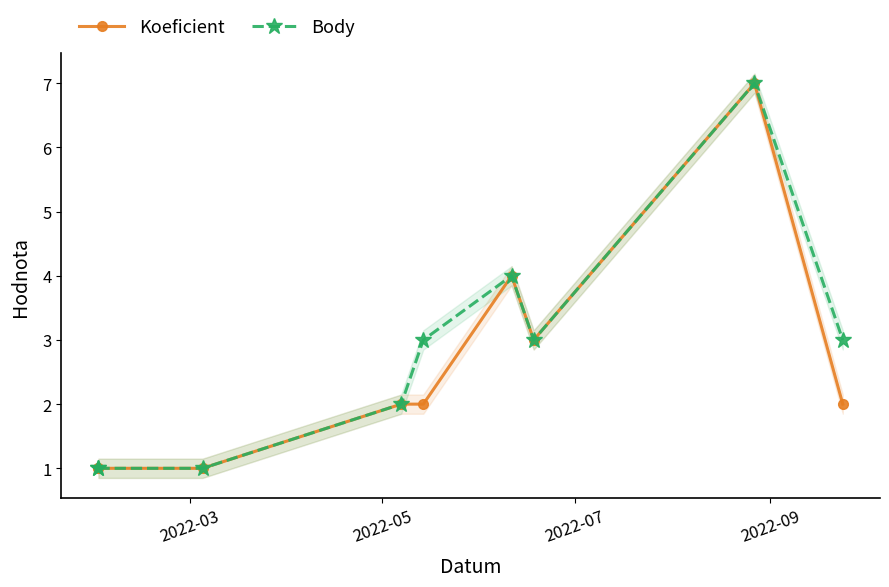

At how many categories does at least one series exceed 3?

2